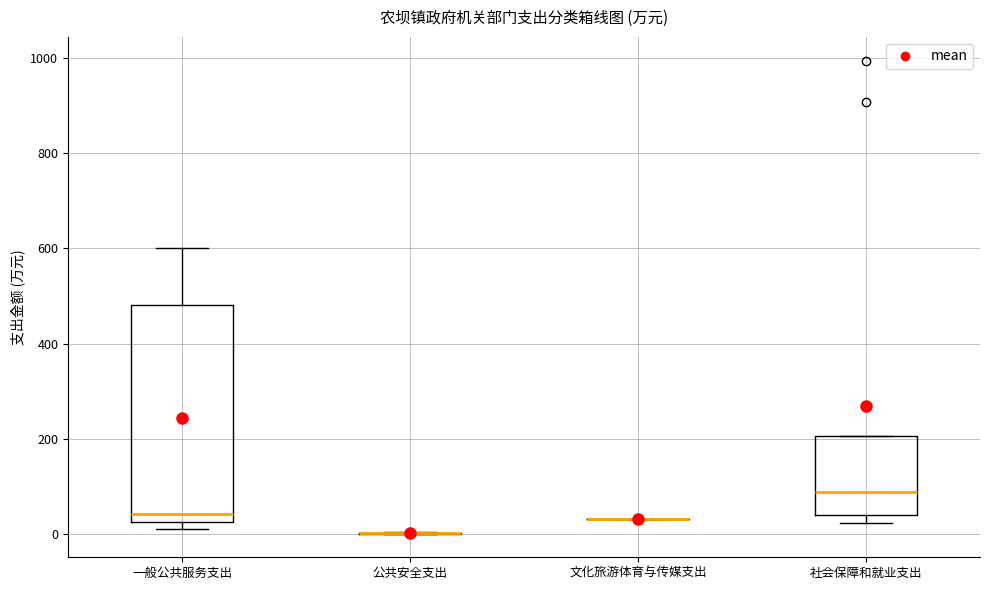

Comparing the boxes themselves (not the whiskers), which one is the tallest?

一般公共服务支出